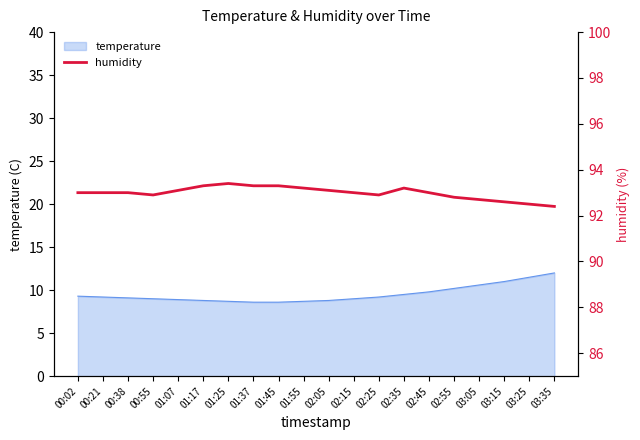

What position from the right is 02:35?

7